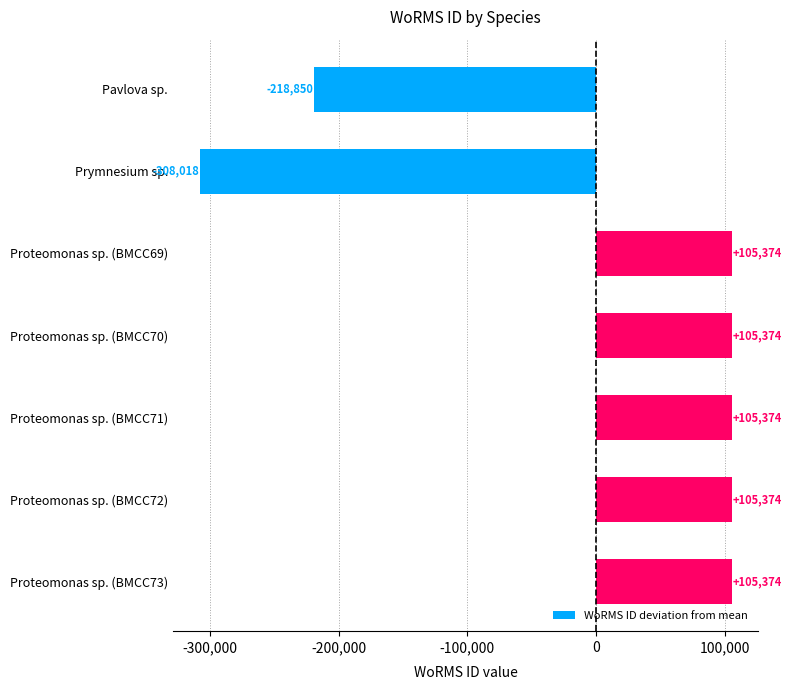

What is the label of the 6th bar from the top?

Proteomonas sp. (BMCC72)